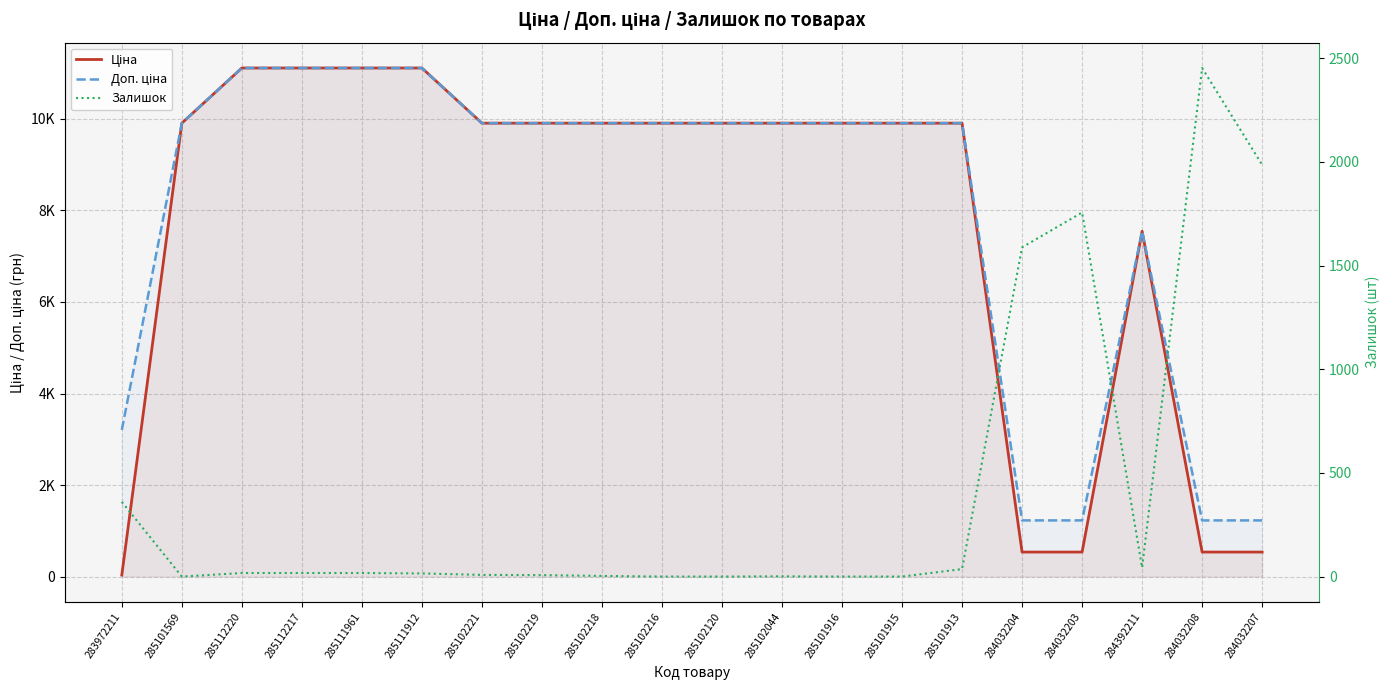

What is the highest value of the Ціна series?

11113.6